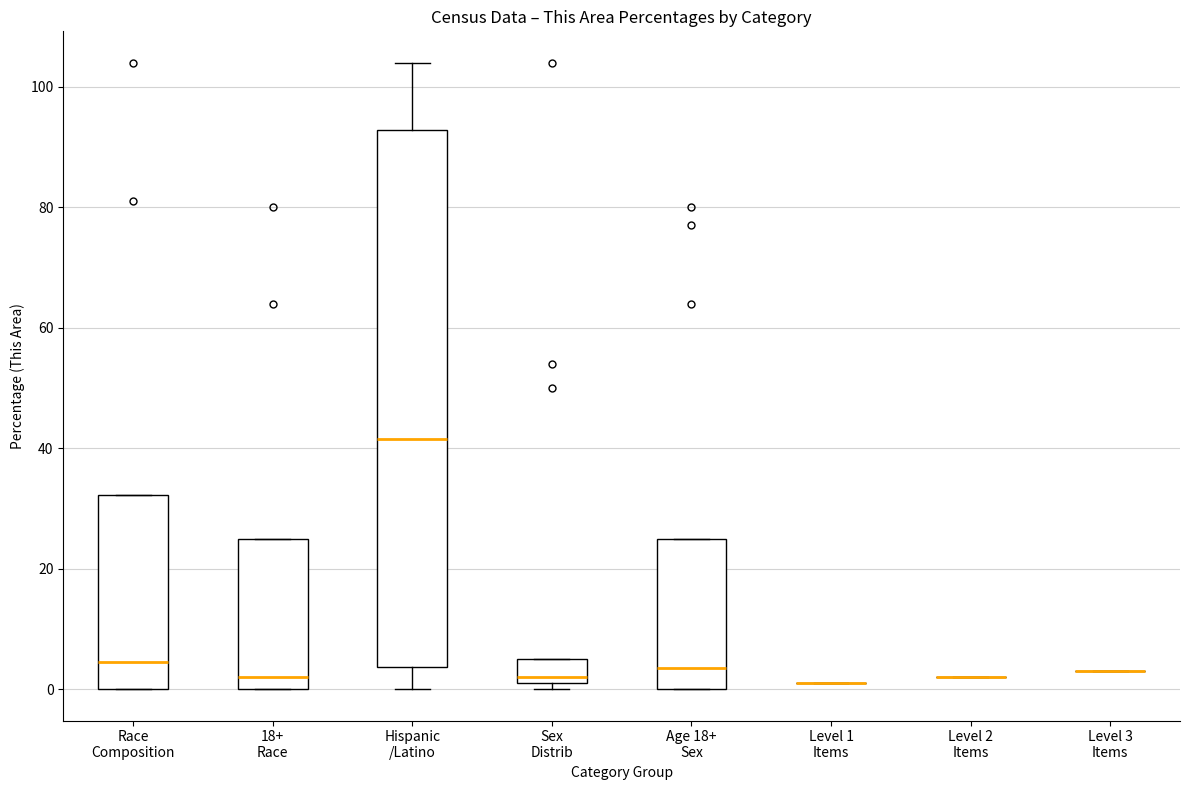

Reading left to right, transcribe this box plot: for each box, give where its median line is, the range the box spans, and where its two whiskers end, as read against the y-axis. The values are not printed on the chart, so give them approximately, as read against the axis.

Race Composition: median 4, box 0 to 32, whiskers 0 to 32
18+ Race: median 2, box 0 to 26, whiskers 0 to 26
Hispanic /Latino: median 42, box 4 to 92, whiskers 0 to 104
Sex Distrib: median 2 (just above the box's lower edge), box 2 to 6, whiskers 0 to 6
Age 18+ Sex: median 4, box 0 to 26, whiskers 0 to 26
Level 1 Items: box collapsed to a line at 2, whiskers 2 to 2
Level 2 Items: box collapsed to a line at 2, whiskers 2 to 2
Level 3 Items: box collapsed to a line at 4, whiskers 4 to 4